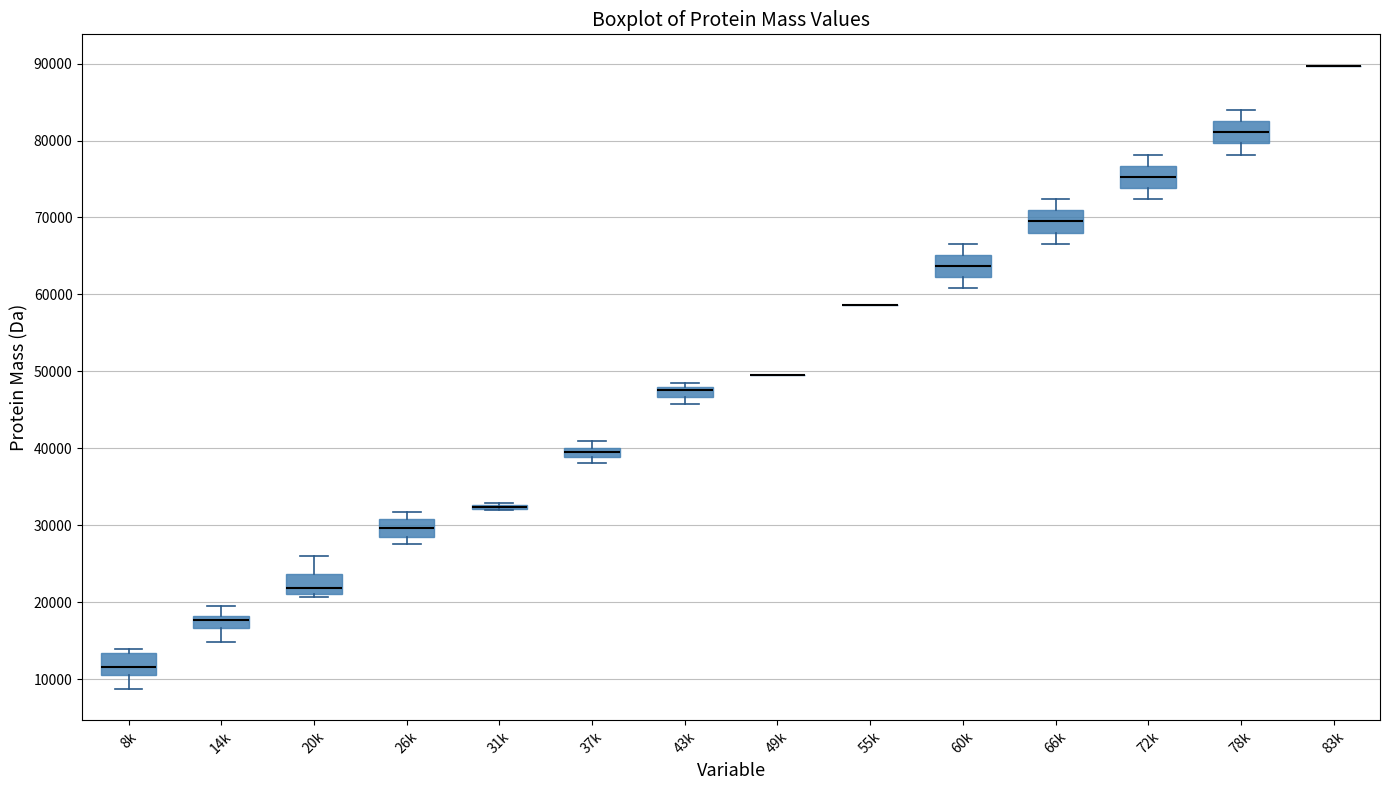

Where is the upper edge of the box for 60k on the y-axis? The values are not printed on the chart, so give them approximately, as read against the axis.

65000